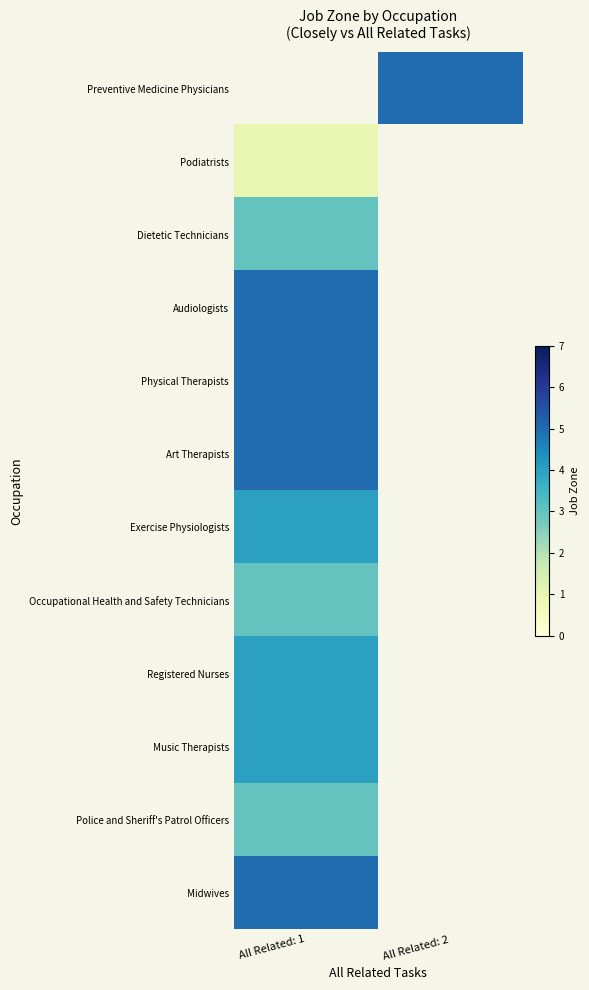

How many positive values does the Podiatrists series have?

1